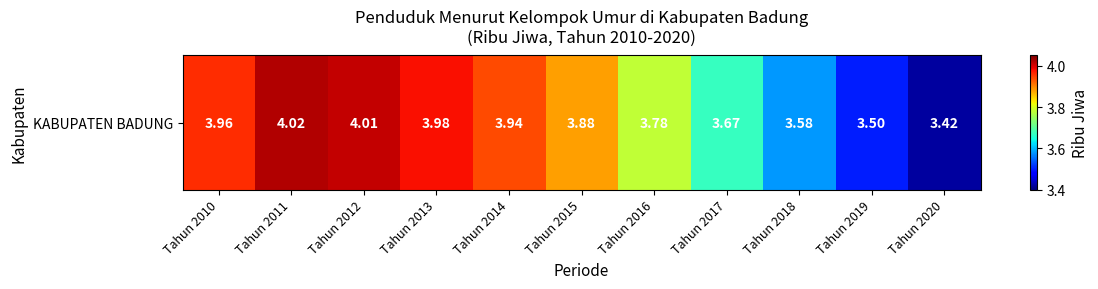

What is the approximate value at Tahun 2016?

3.8